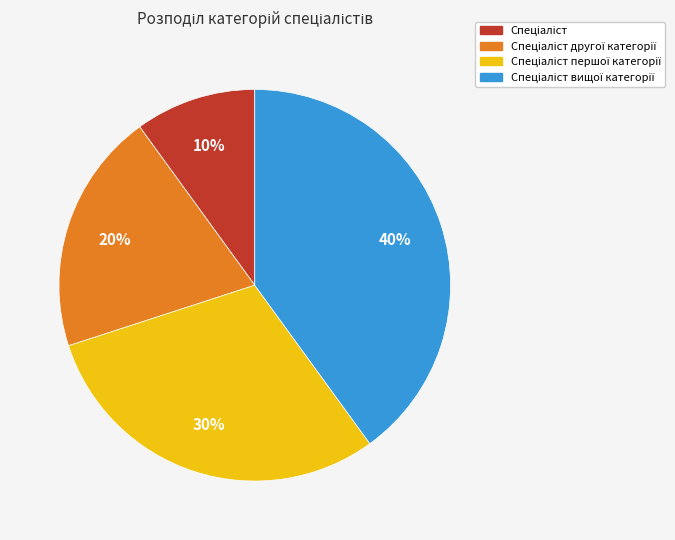

Is there a majority slice in this chart?

No